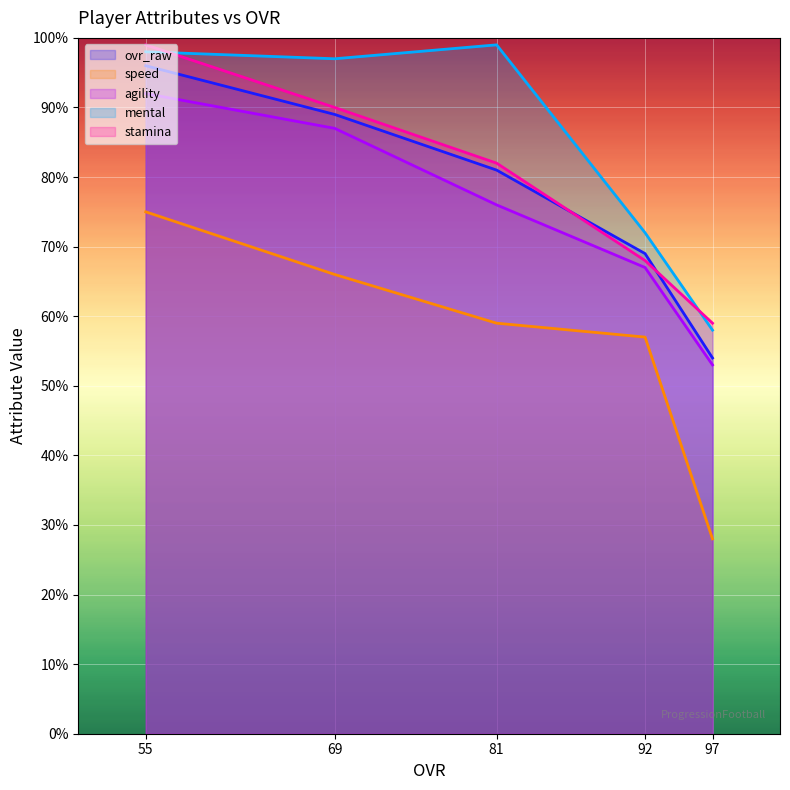

Reading left to right, what are all the values shown in this chart?

ovr_raw: 55=96	69=89	81=81	92=69	97=54
speed: 55=75	69=66	81=59	92=57	97=28
agility: 55=92	69=87	81=76	92=67	97=53
mental: 55=98	69=97	81=99	92=72	97=58
stamina: 55=99	69=90	81=82	92=68	97=59